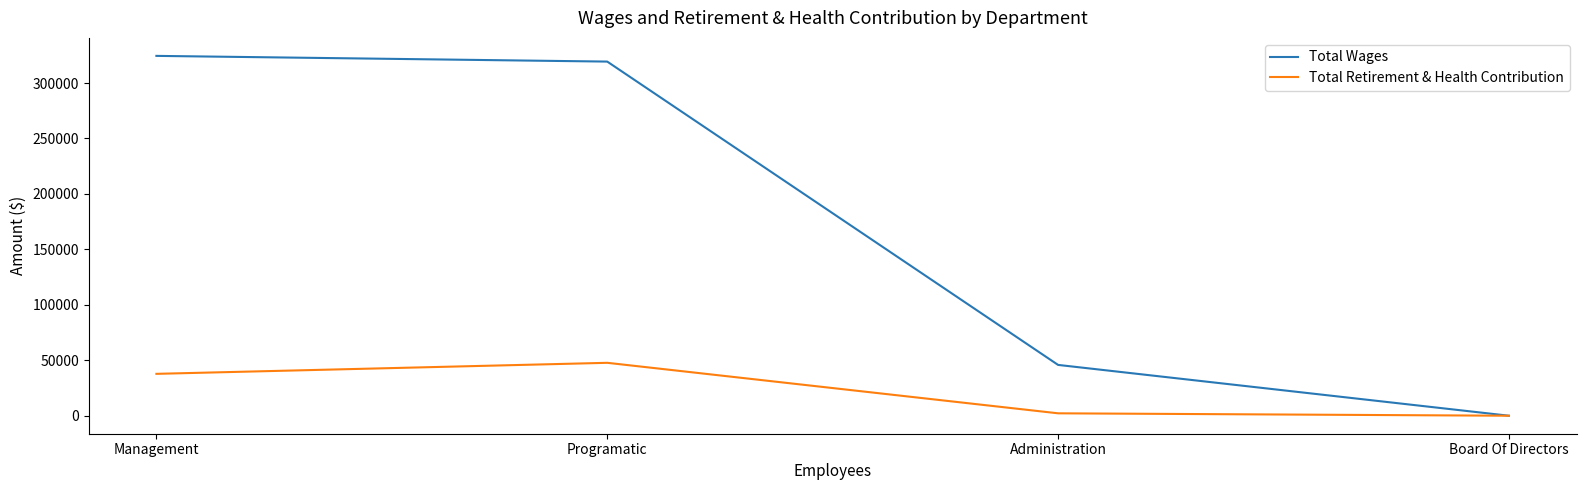

Which series changed the most between Administration and Board Of Directors?

Total Wages